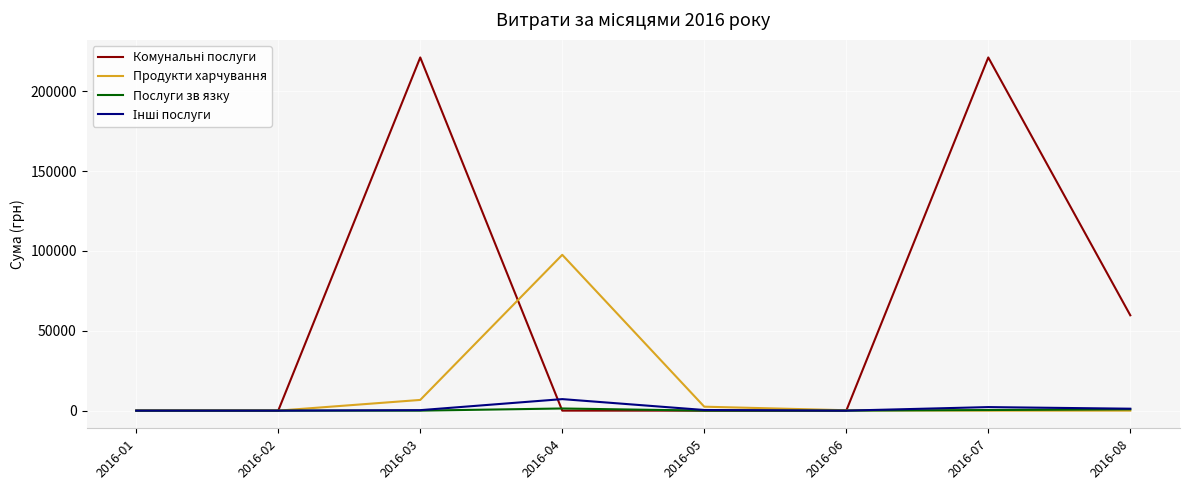

Which category has the highest value in the Продукти харчування series?

2016-04